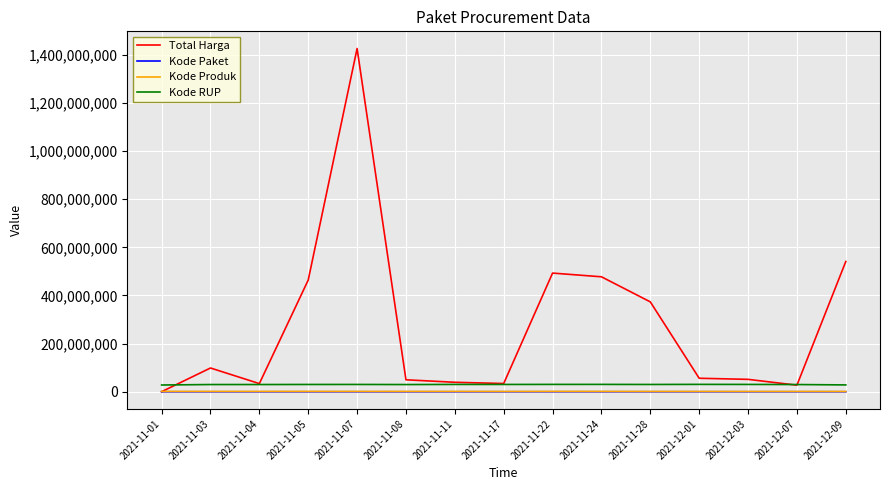

What is the smallest value displayed?

464